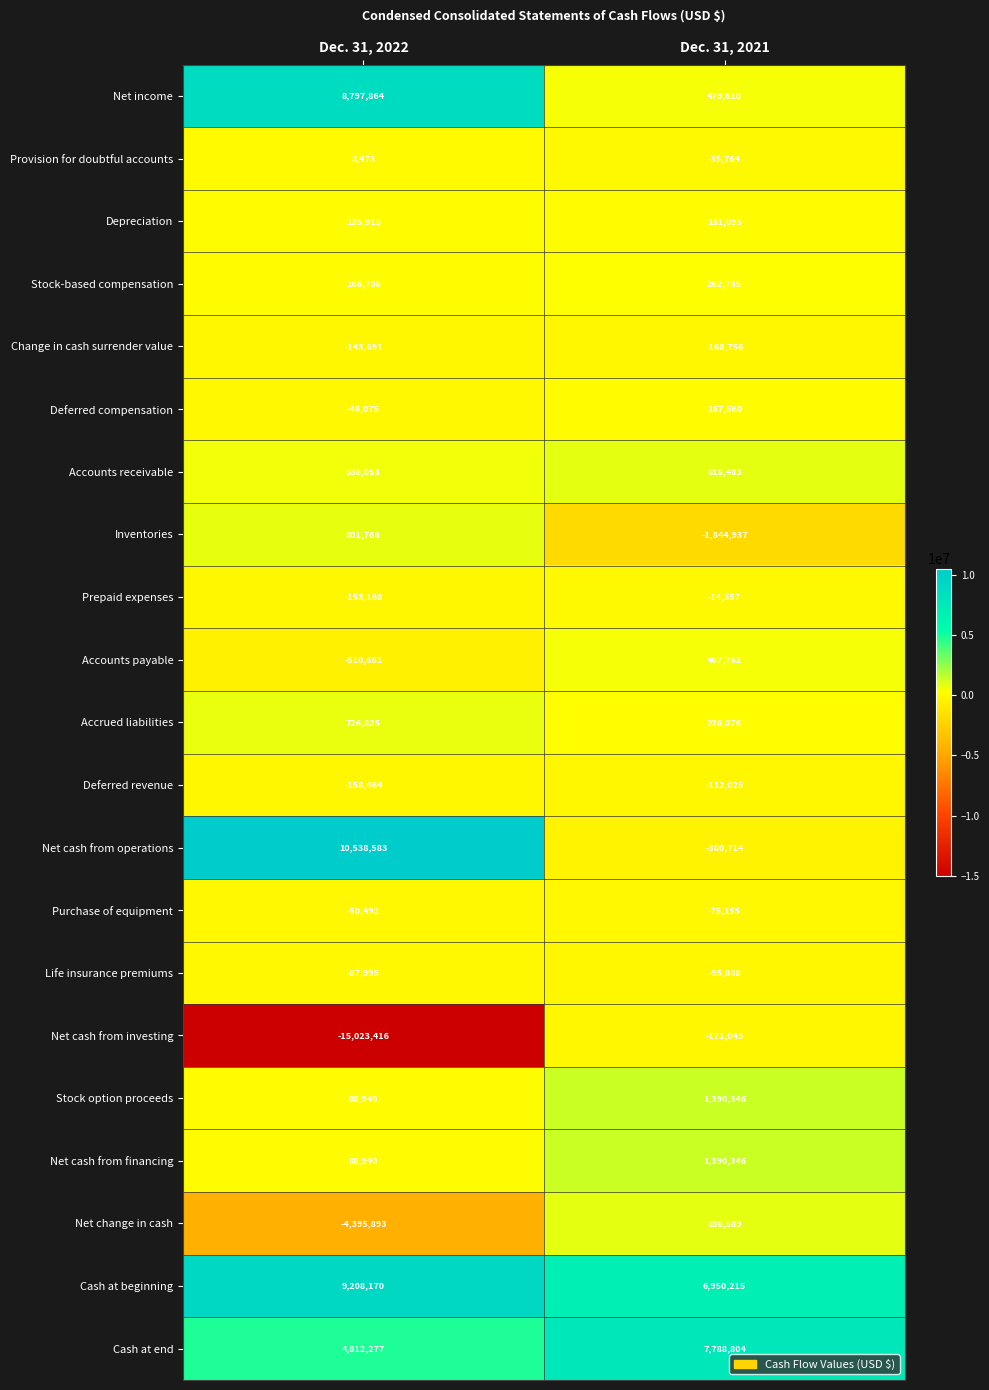

What is the sum of the Purchase of equipment values at Dec. 31, 2022 and Dec. 31, 2021?

-125647